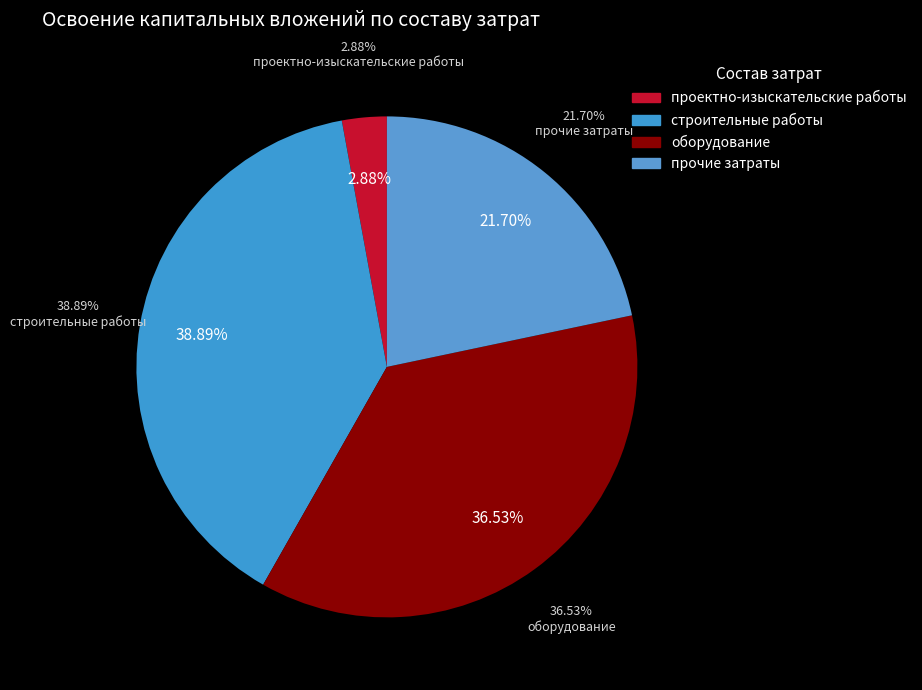

To the nearest percent, what is the average slice percentage?

25%